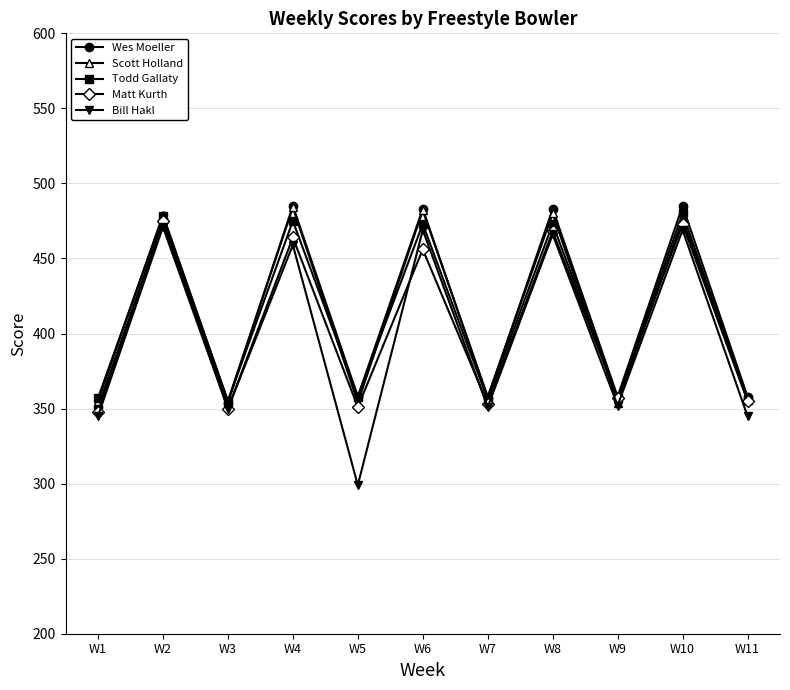

Which series has the largest range (max minus min)?

Bill Hakl